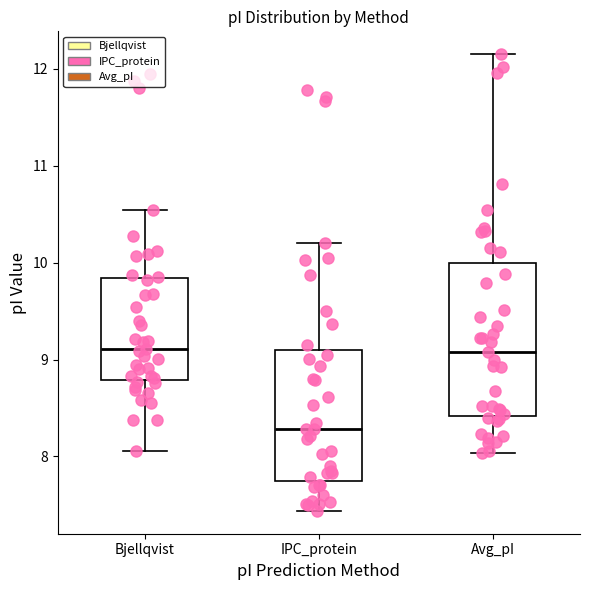

Reading left to right, read every box against the y-axis: the position of its median line, the range the box covers, and the ends of its whiskers. The values are not printed on the chart, so give them approximately, as read against the axis.

Bjellqvist: median 9.1, box 8.8 to 9.8, whiskers 8.1 to 10.5
IPC_protein: median 8.3, box 7.7 to 9.1, whiskers 7.4 to 10.2
Avg_pI: median 9.1, box 8.4 to 10.0, whiskers 8.0 to 12.1